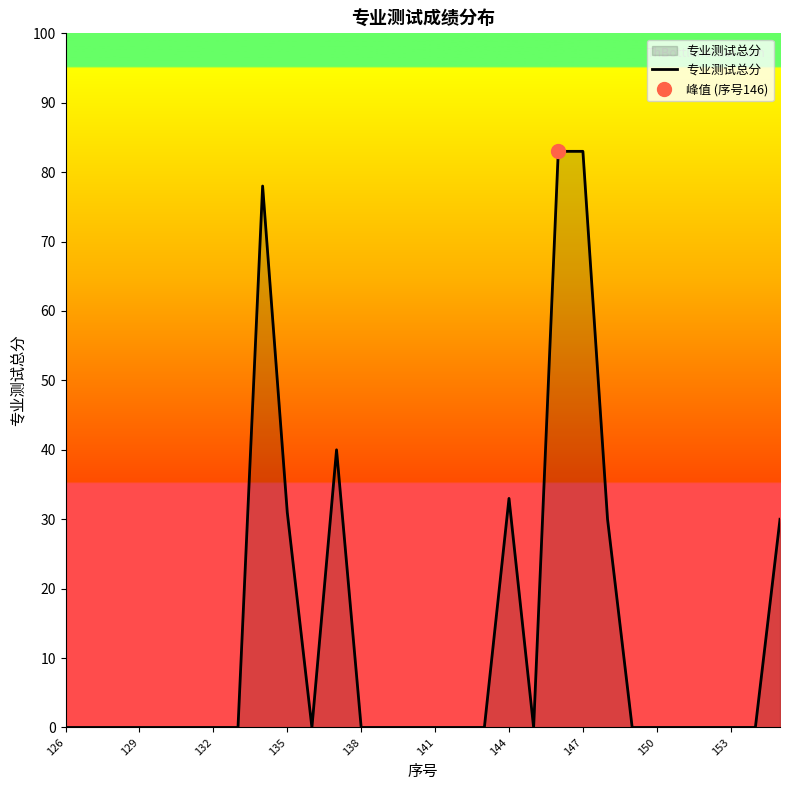

Where is the data nearest to the value 41?

11